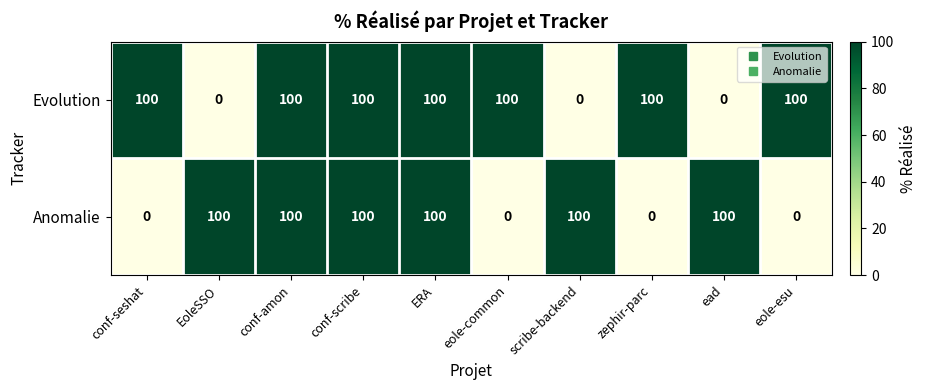

What is the maximum value shown in the chart?

100